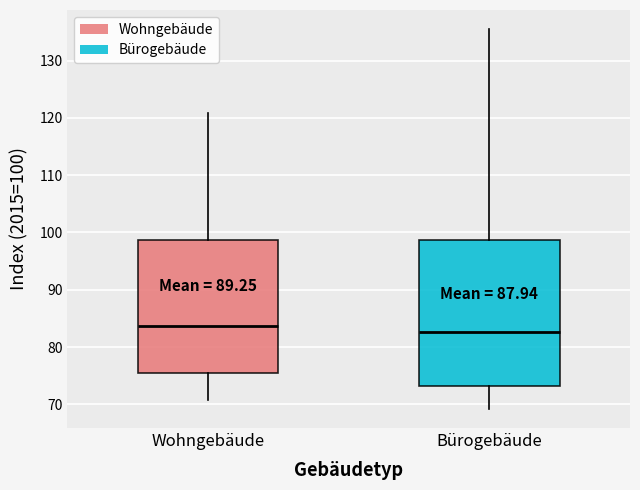

Where is the upper edge of the box for Bürogebäude on the y-axis? The values are not printed on the chart, so give them approximately, as read against the axis.

99